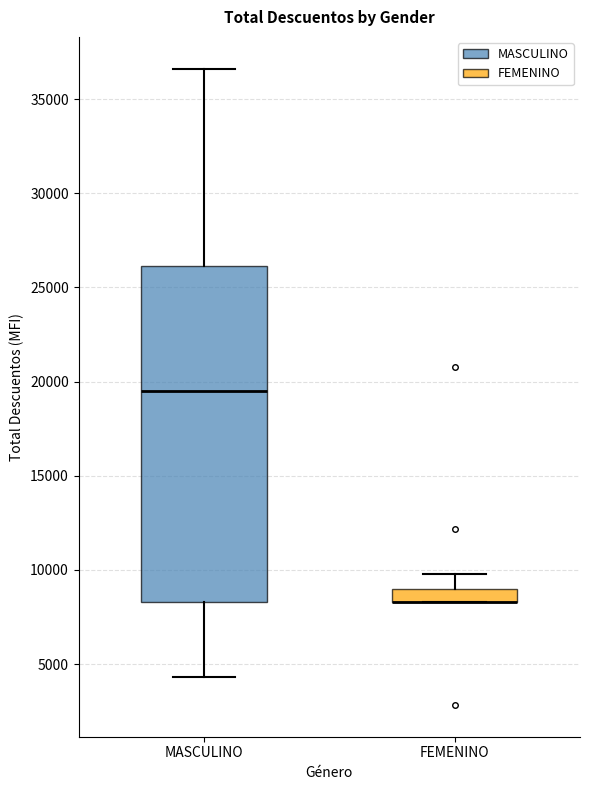

Comparing the boxes themselves (not the whiskers), which one is the tallest?

MASCULINO